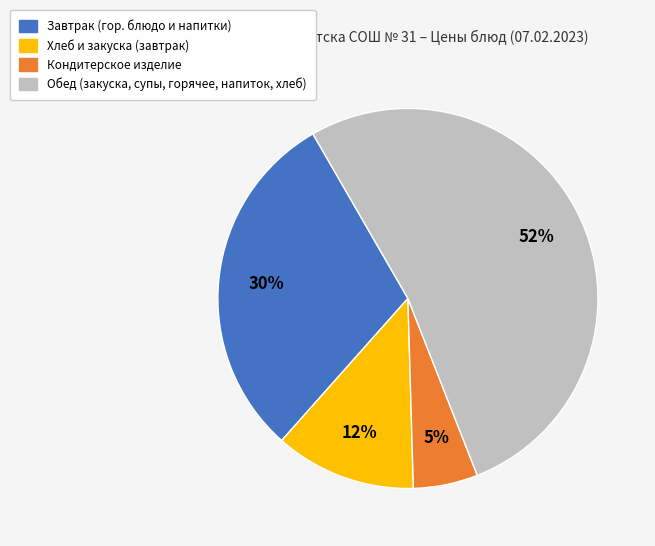

To the nearest percent, what is the difference between the largest and smallest slice percentages?

47%